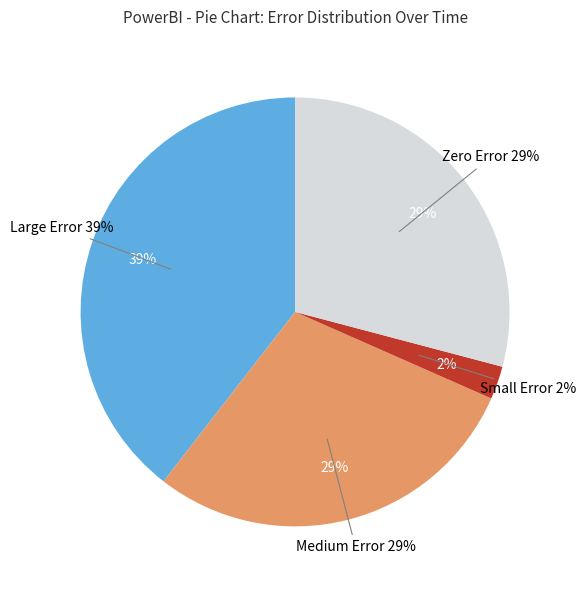

The 3.6 slice represents 1% of the pie. True or false?

False